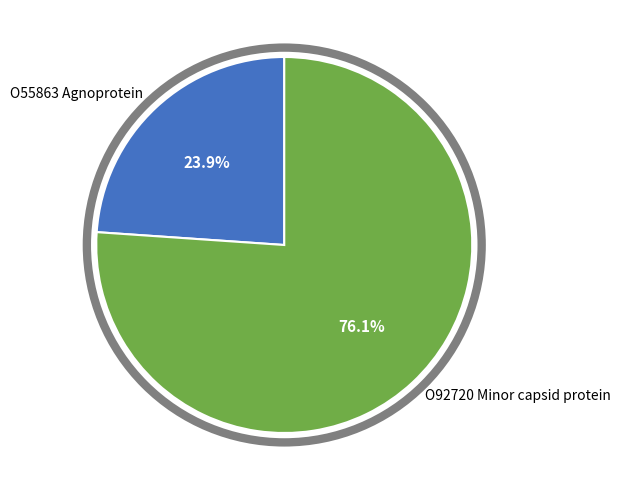

Which category accounts for the majority?

O92720 Minor capsid protein